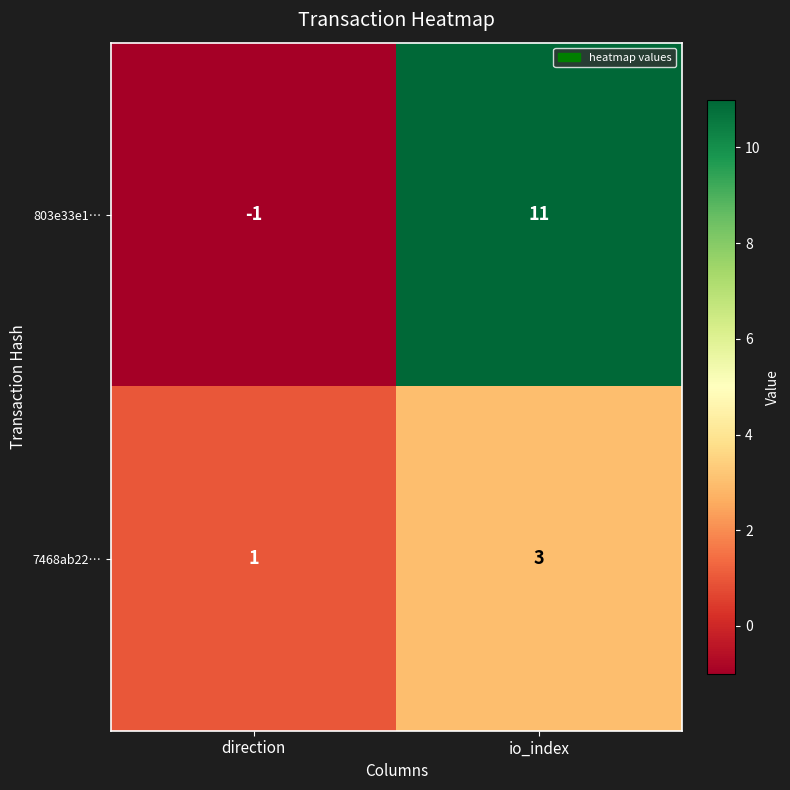

Rank the series at direction from highest to lowest value.

7468ab22…, 803e33e1…